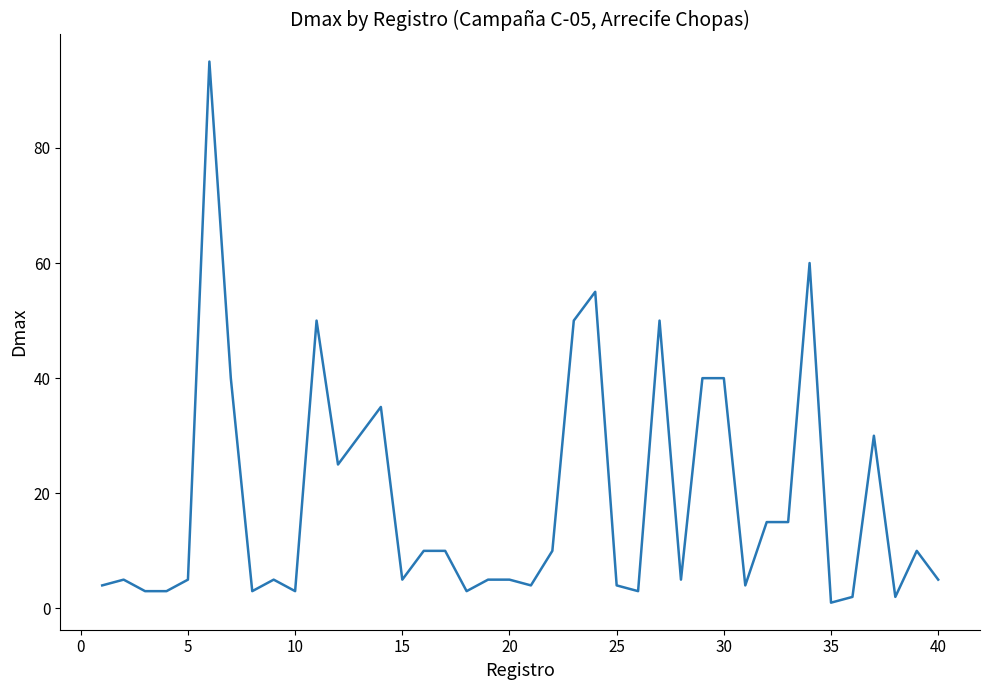

What is the greatest value displayed?

95